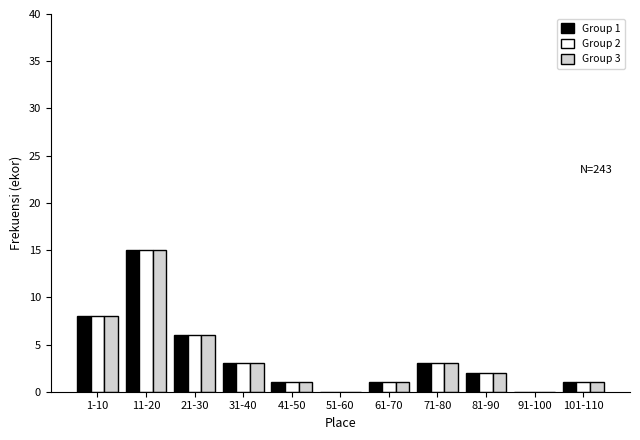

Which category has the highest value across all series?

11-20